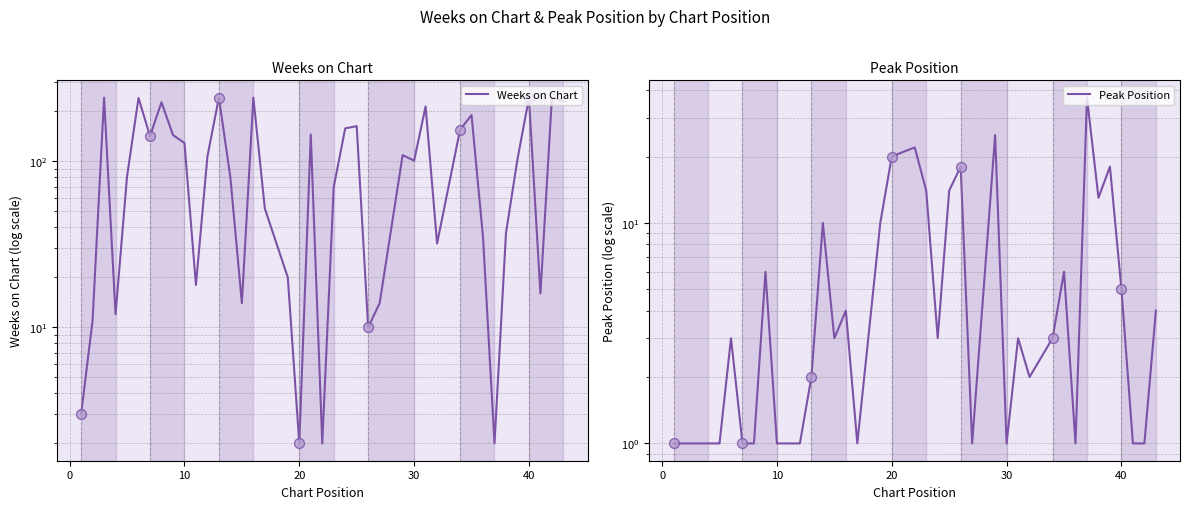

Which series reaches the minimum Y coordinate?

Peak Position